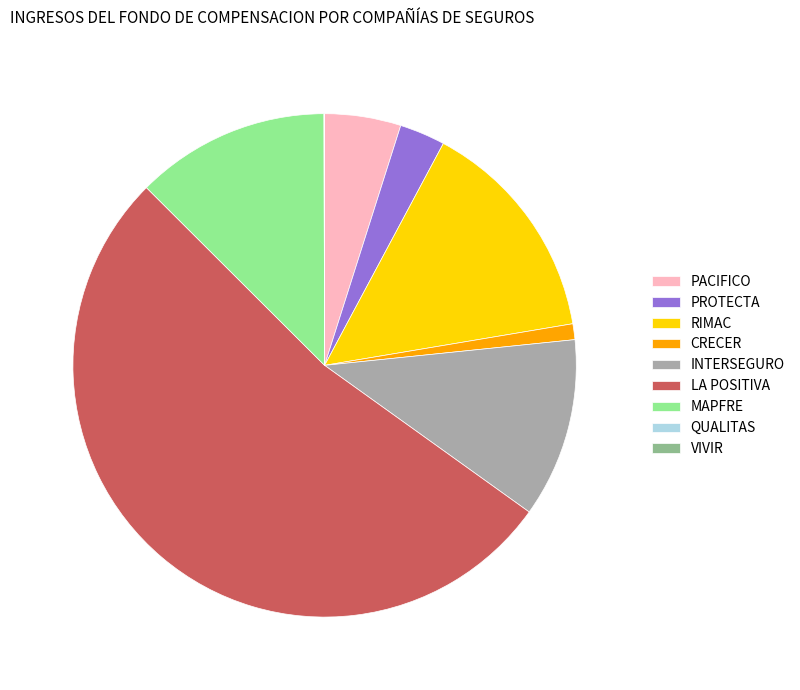

Does any single category account for the majority?

Yes